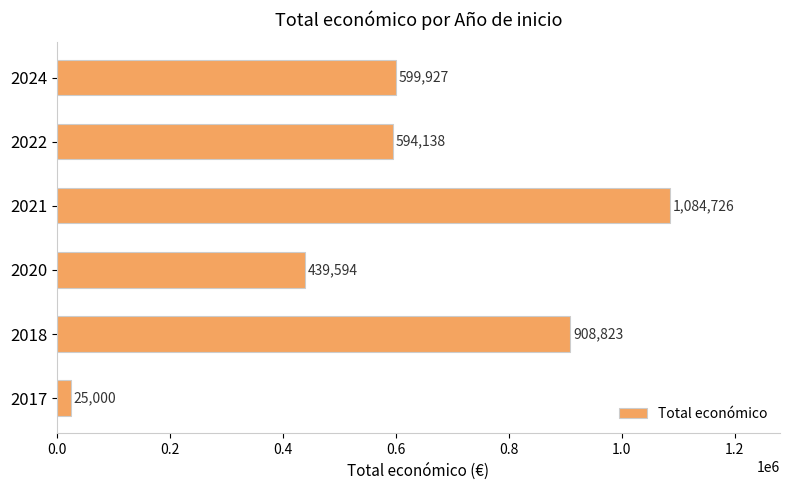

Is it true that the value at 2022 is 372264?

False